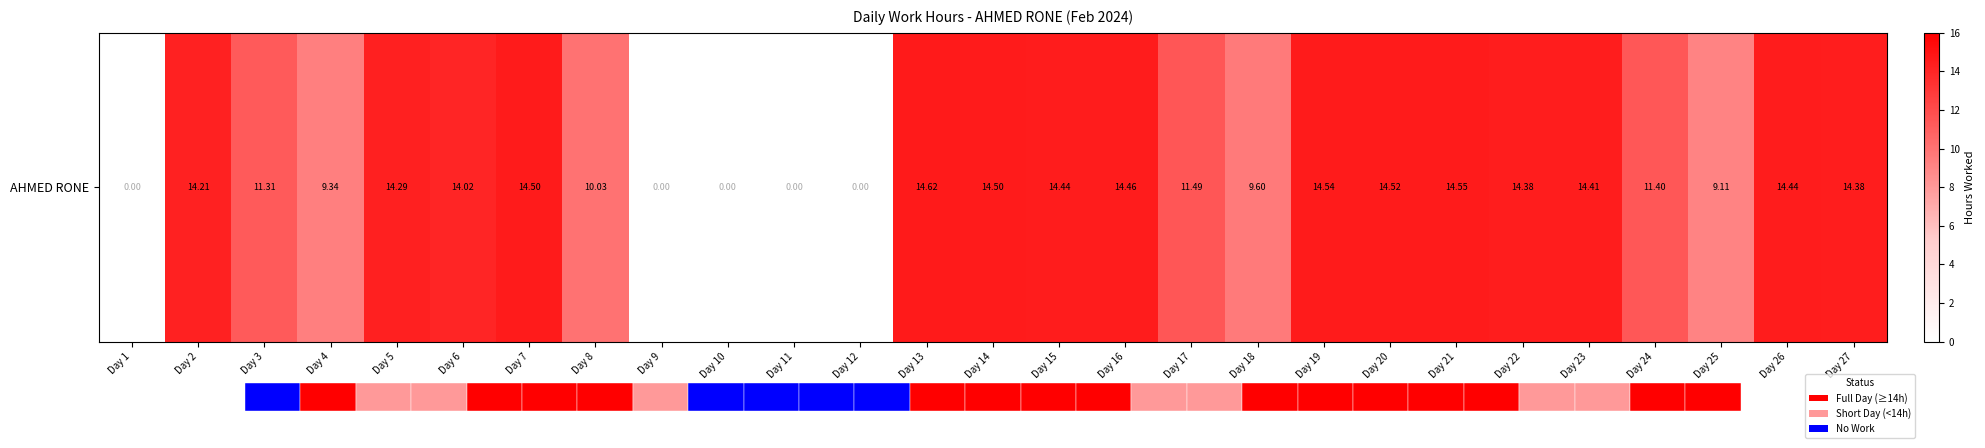

Which category has the highest value across all series?

Day 13